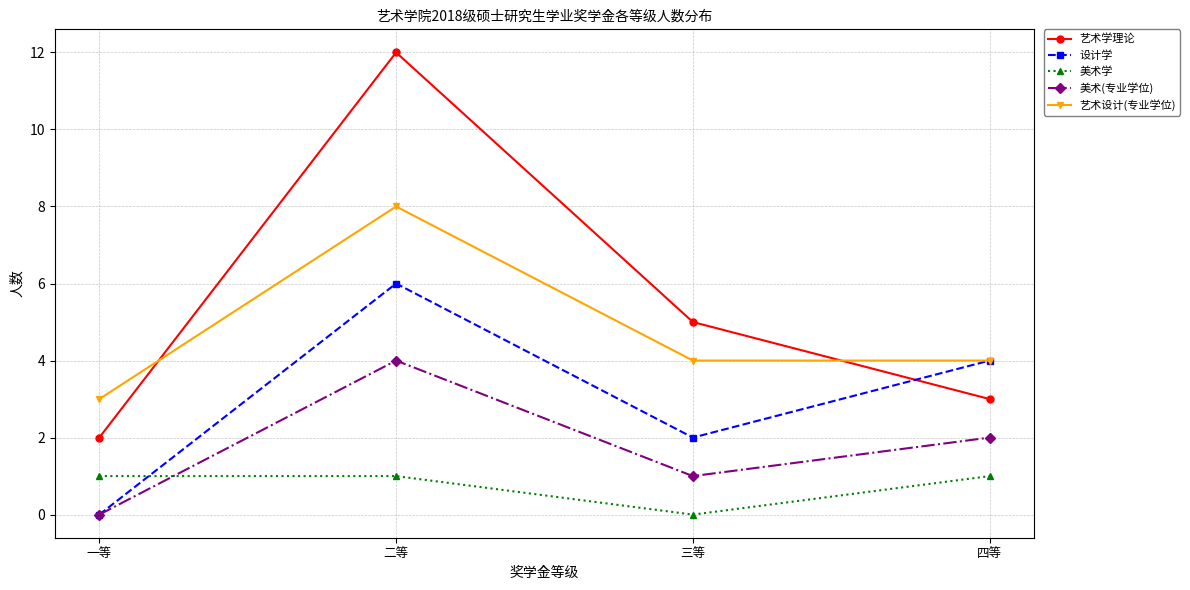

At which label is 美术(专业学位) closest to 2?

四等